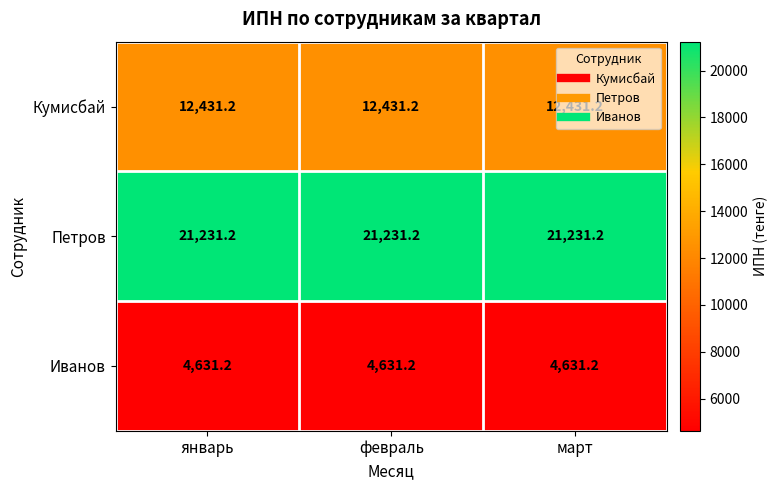

Is it true that Иванов equals 4631.2 at март?

True